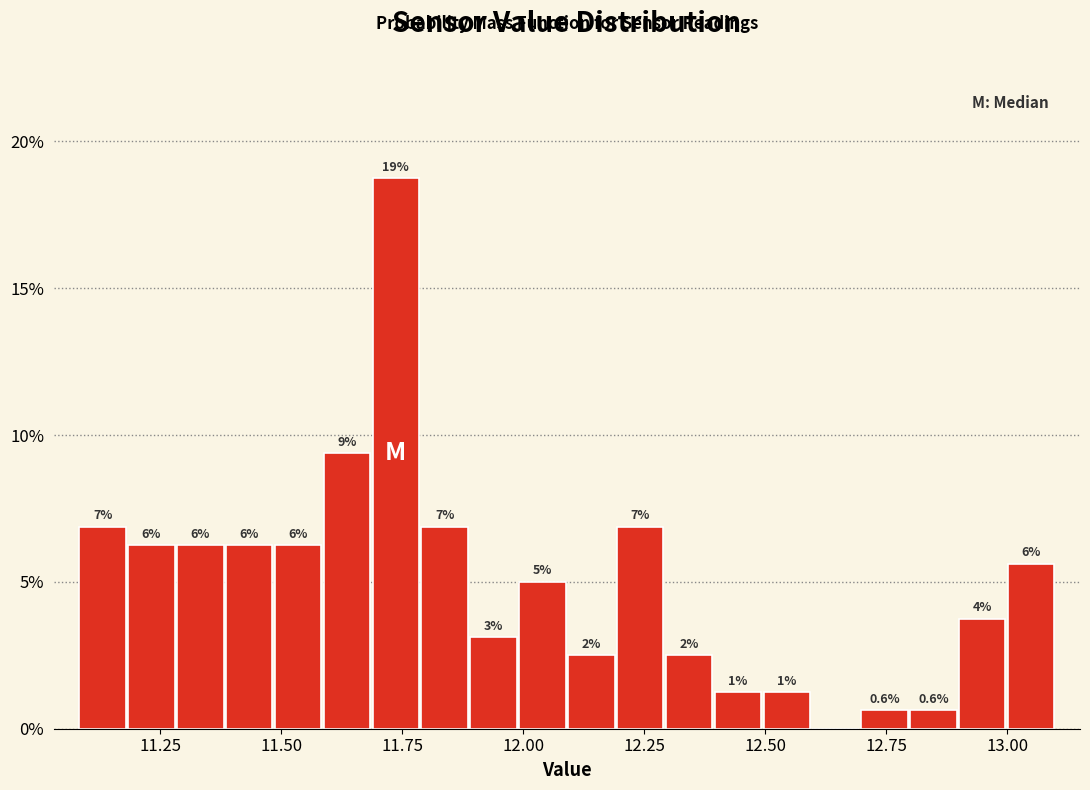

Around what value on the x-axis is the tallest bar? Give the approximate position of its centre, as read against the axis.

11.75